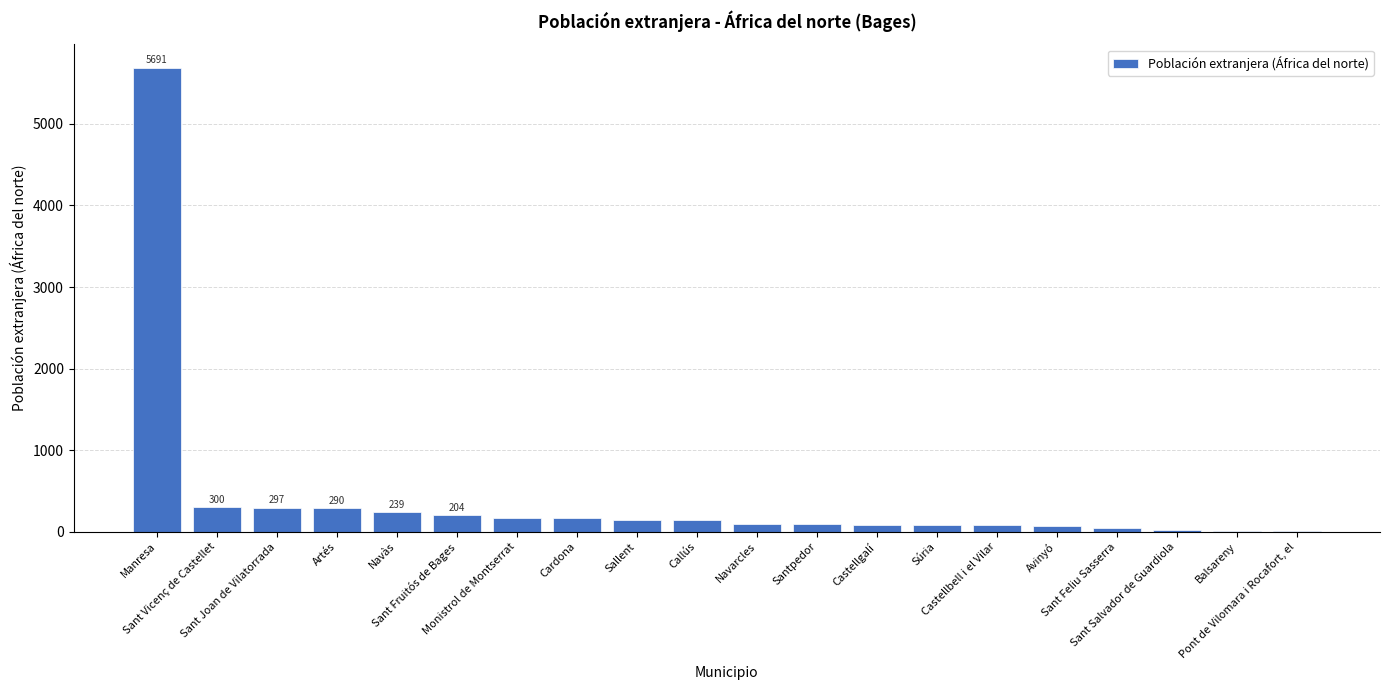

Are the bars horizontal?

No